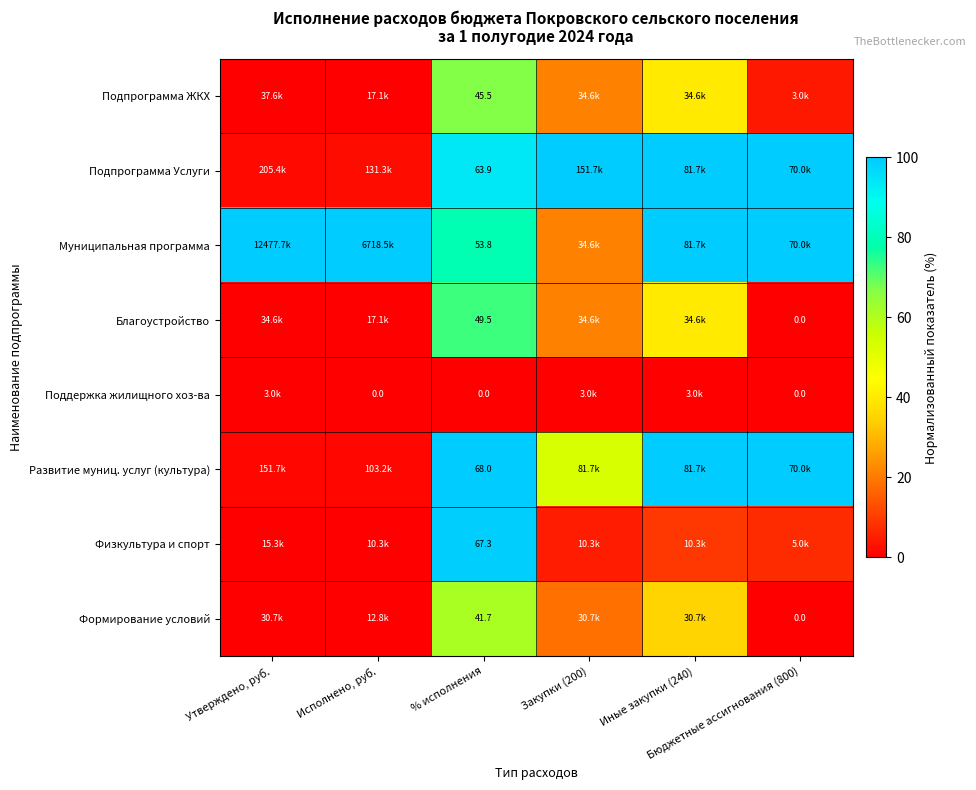

Which has a higher value, Утверждено, руб. or % исполнения?

% исполнения